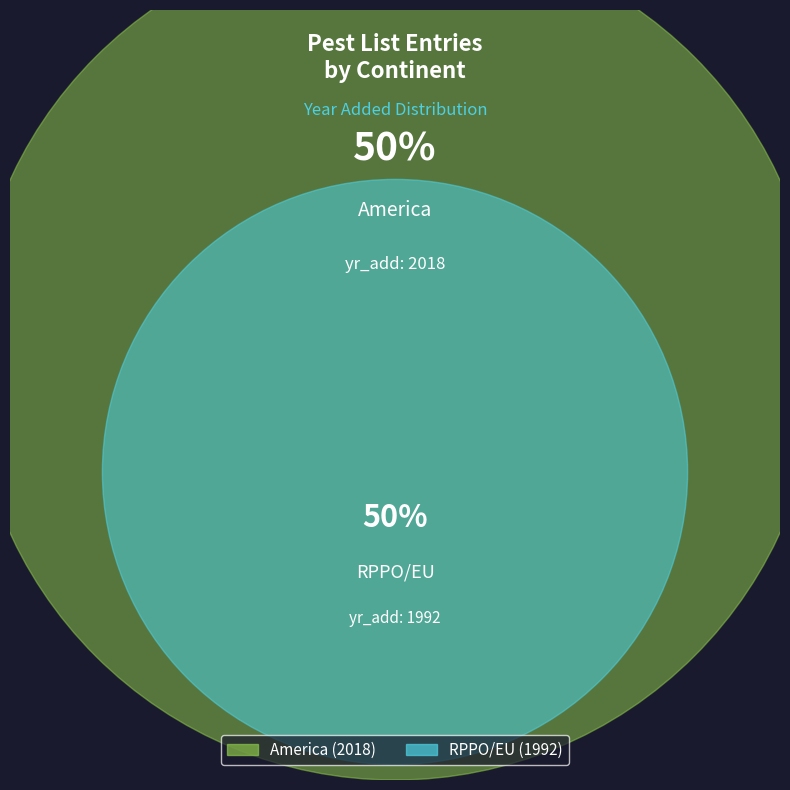

Between RPPO/EU and America, which is larger?

America